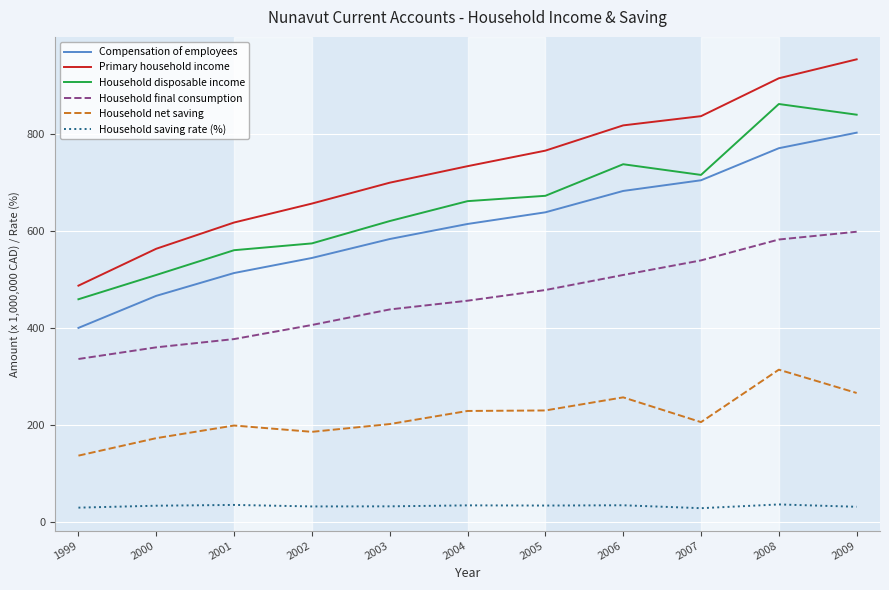

At 2001, list the series in order from largest to smallest.

Primary household income, Household disposable income, Compensation of employees, Household final consumption, Household net saving, Household saving rate (%)